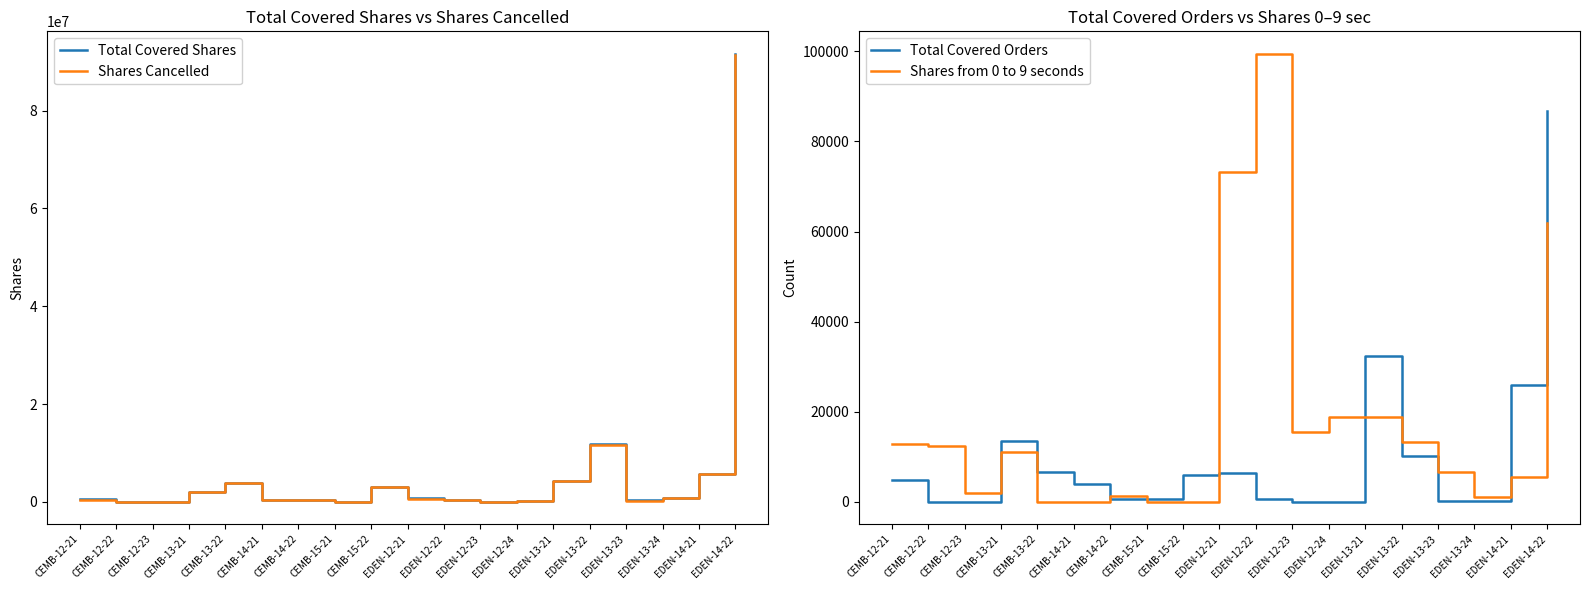

What is the average value of the Shares from 0 to 9 seconds series?

18613